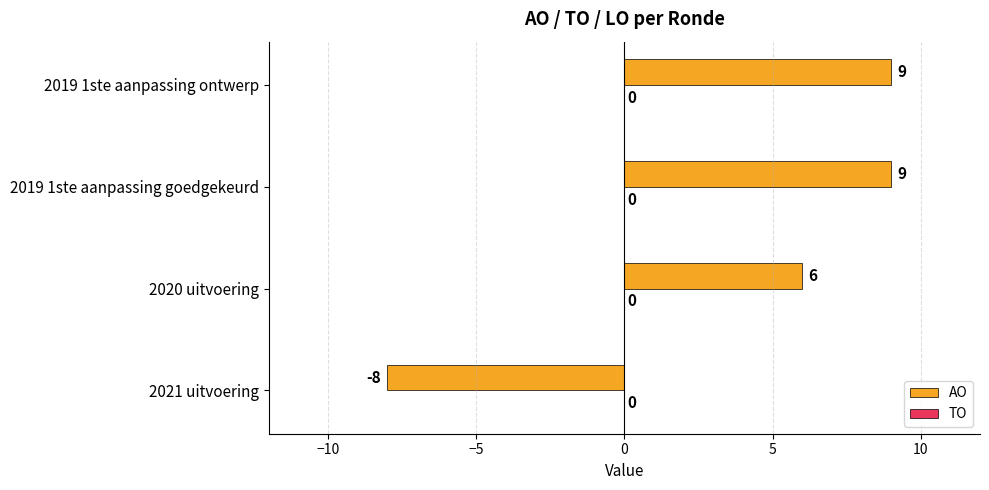

Reading bottom to top, what are all the values shown in this chart?

2021 uitvoering=-8	2020 uitvoering=6	2019 1ste aanpassing goedgekeurd=9	2019 1ste aanpassing ontwerp=9